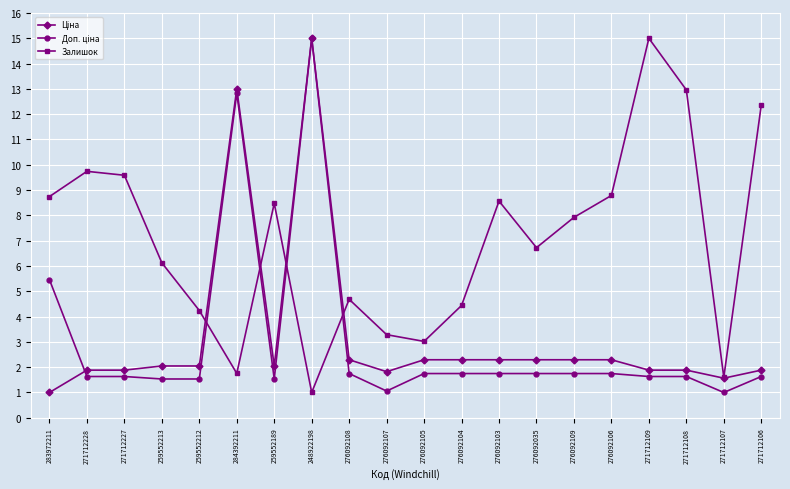

At which label is Залишок closest to 8?

276092109